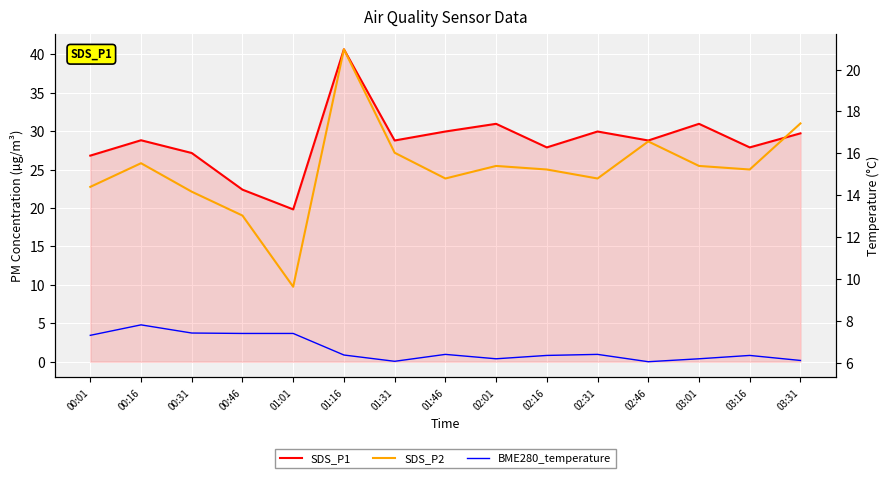

True or false: BME280_temperature and SDS_P2 cross at least once.

False